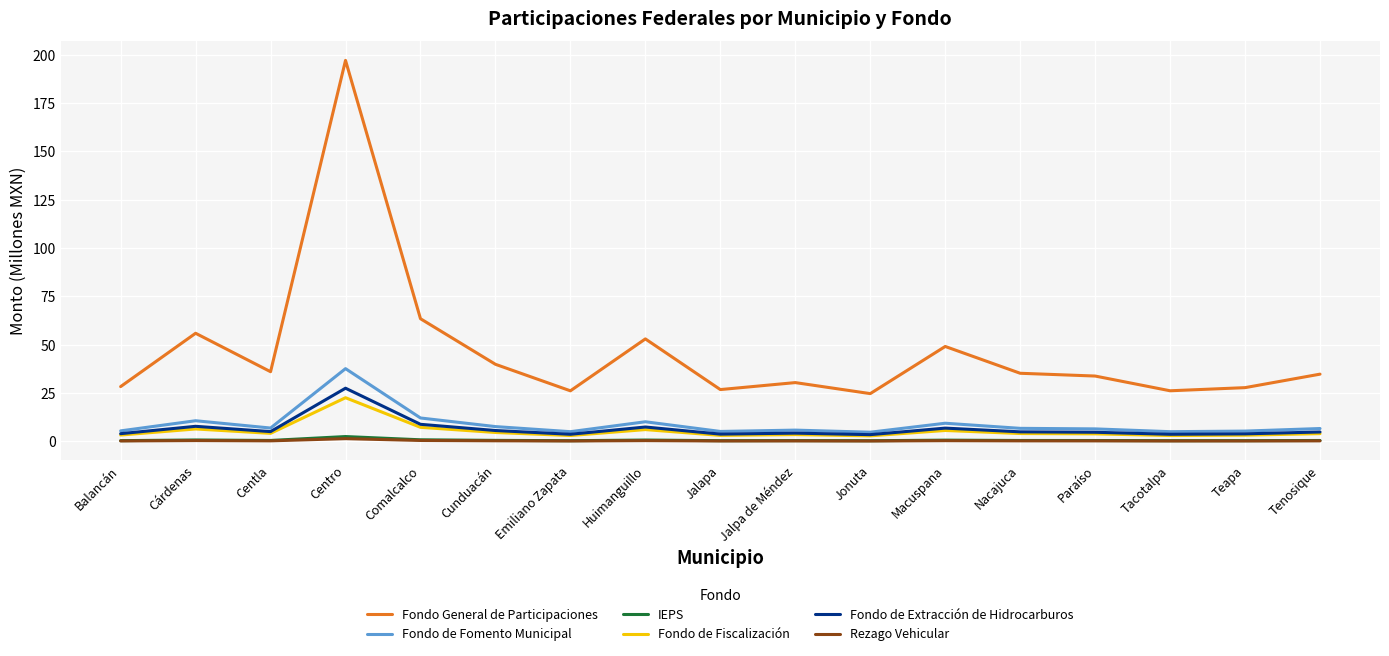

What position from the right is Huimanguillo?

10